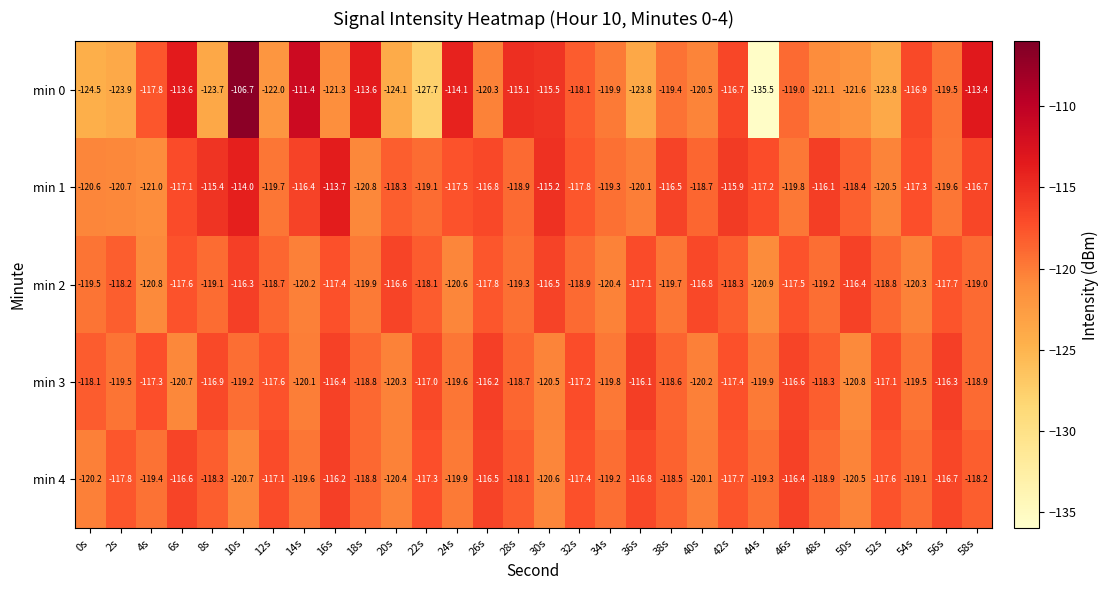

What is the sum of the min 2 values at 54s and 30s?

-236.8